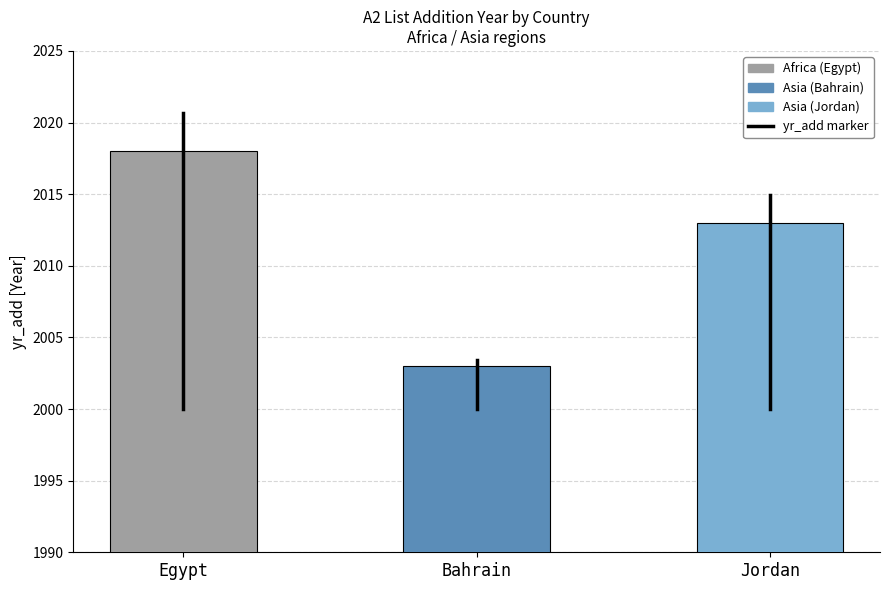

What is the difference between the maximum and second lowest values?

5